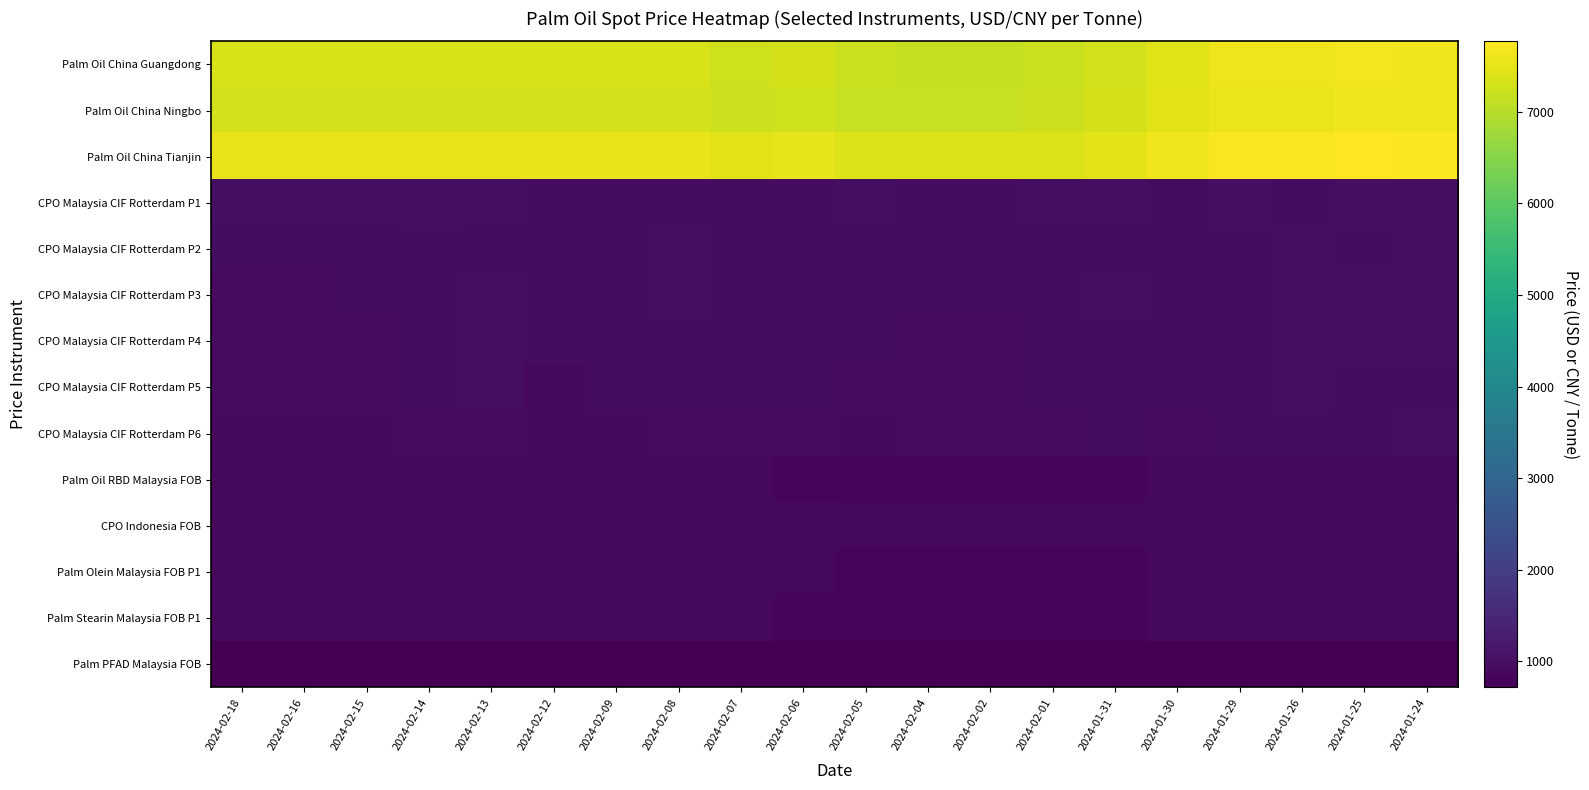

At 2024-02-01, list the series in order from smallest to largest.

Palm PFAD Malaysia FOB, Palm Oil RBD Malaysia FOB, Palm Olein Malaysia FOB P1, Palm Stearin Malaysia FOB P1, CPO Indonesia FOB, CPO Malaysia CIF Rotterdam P6, CPO Malaysia CIF Rotterdam P5, CPO Malaysia CIF Rotterdam P2, CPO Malaysia CIF Rotterdam P4, CPO Malaysia CIF Rotterdam P3, CPO Malaysia CIF Rotterdam P1, Palm Oil China Guangdong, Palm Oil China Ningbo, Palm Oil China Tianjin